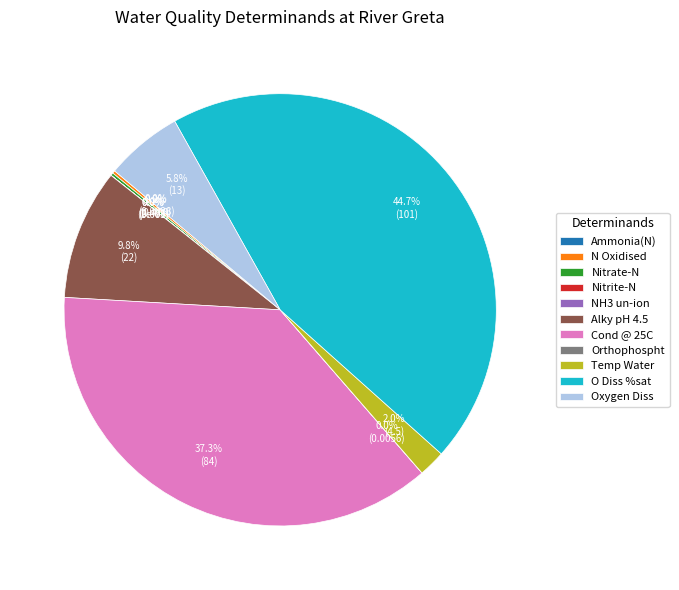

Is there any slice that represents more than half of the pie?

No